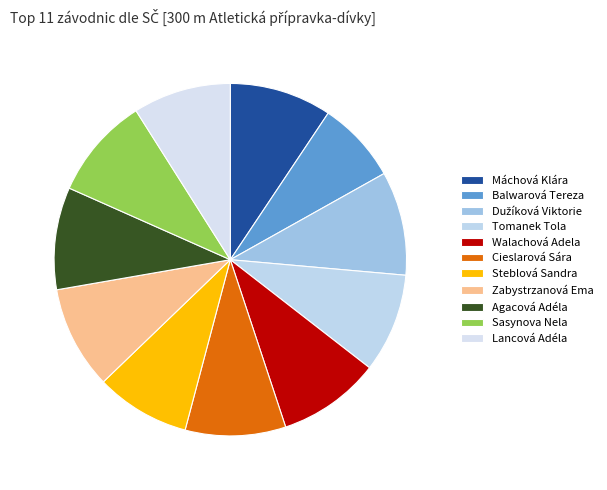

Approximately how many times larger is the value at Tomanek Tola compared to Sasynova Nela?

1.0